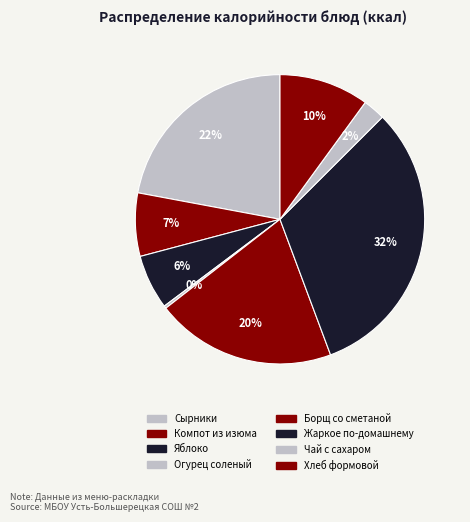

To the nearest percent, what portion does Борщ со сметаной represent?

20%